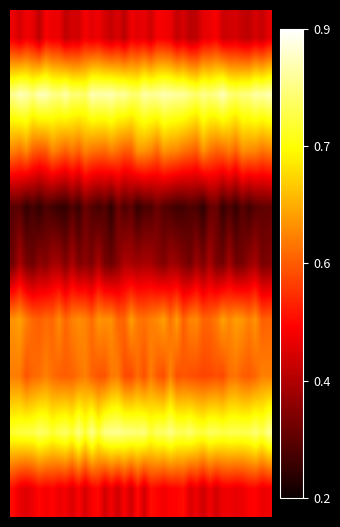

At how many categories does at least one series exceed 5?

40